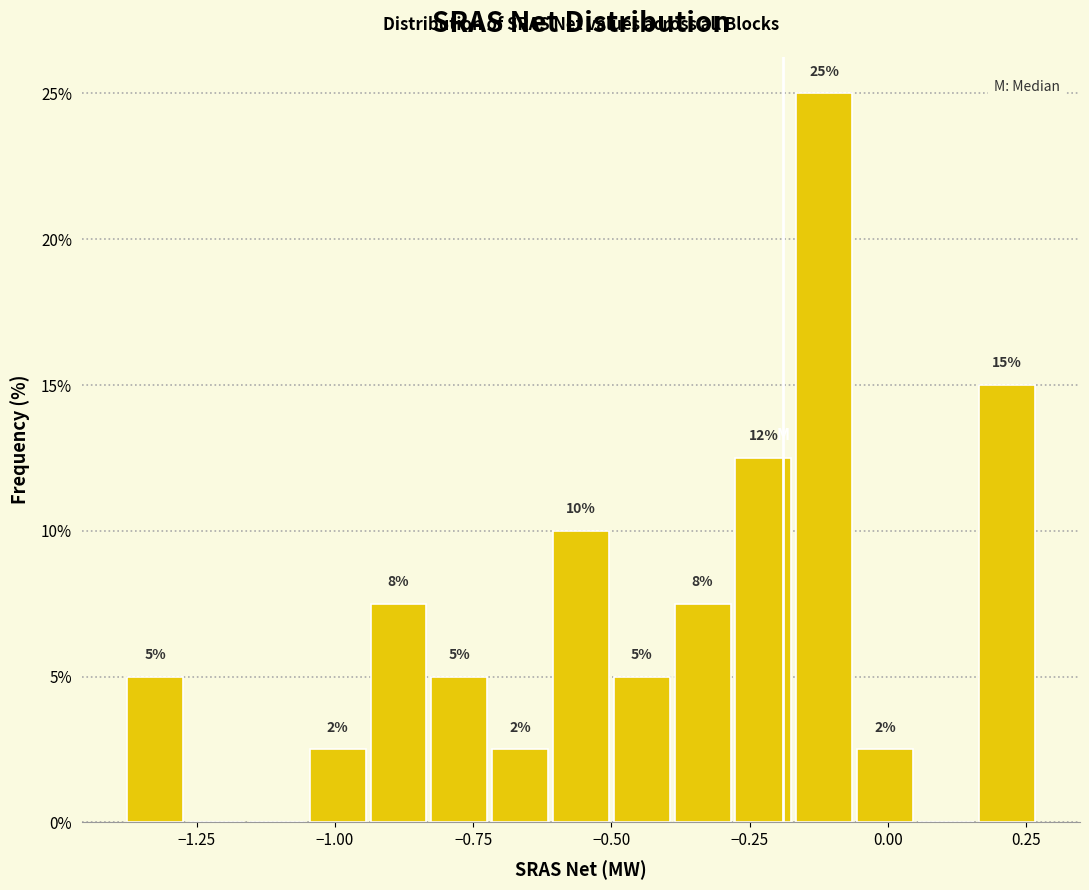

Read against the x-axis, roughly where is the centre of the tallest bar?

-0.10